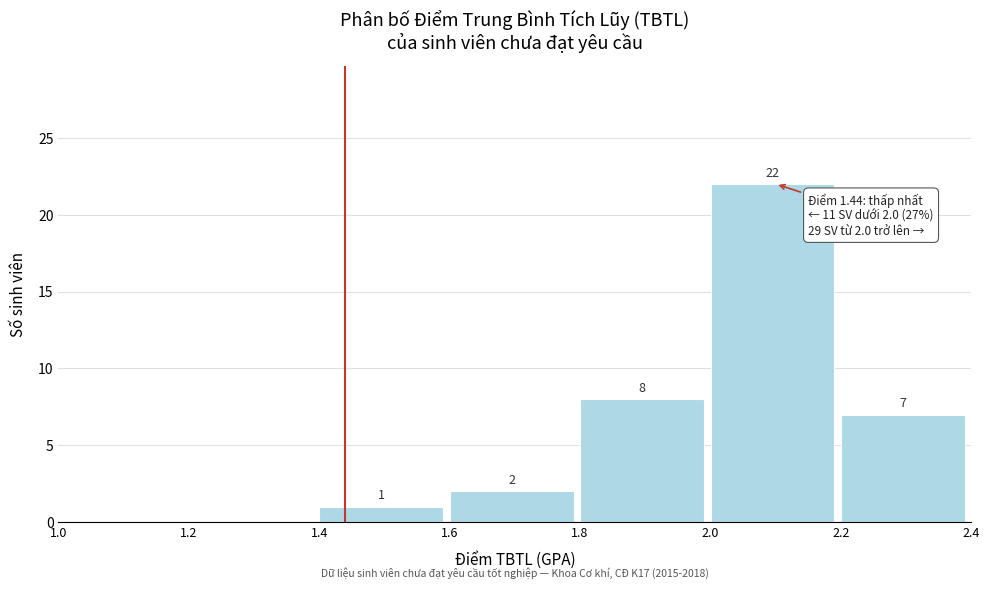

Which range on the x-axis has the tallest bar?

2.0 to 2.2